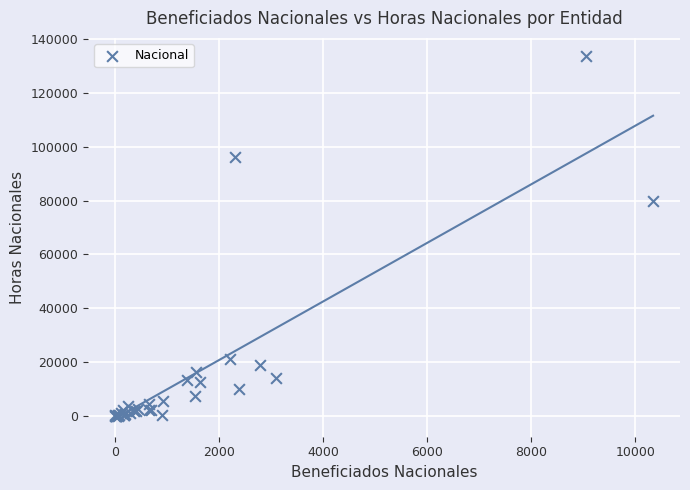

What Y value in the scatter plot is closest to 66898?

79818